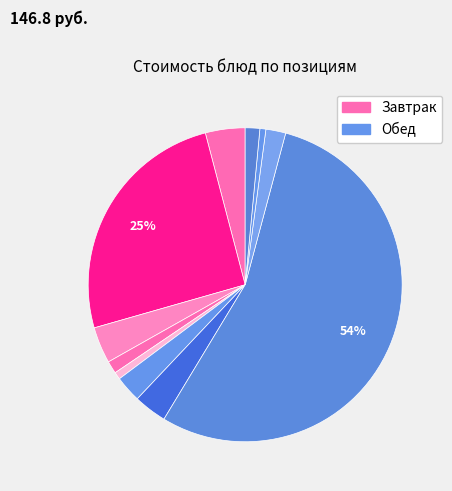

How many slices are in this pie chart?

11